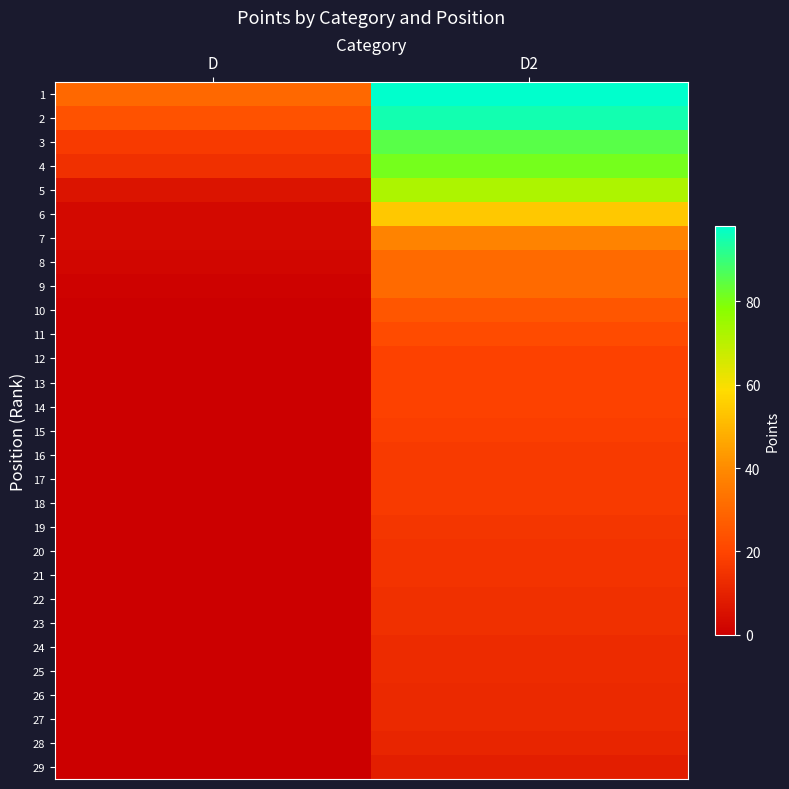

What is the total value across all series at D?

100